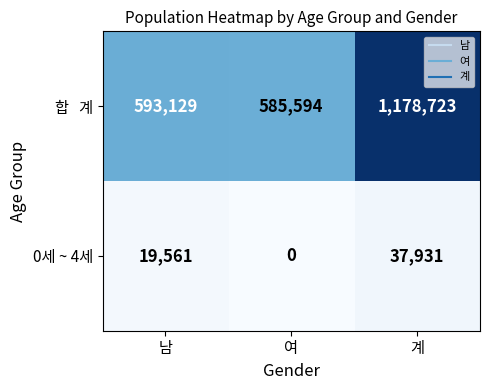

List the labels in order of 0세 ~ 4세 value, largest first.

계, 남, 여